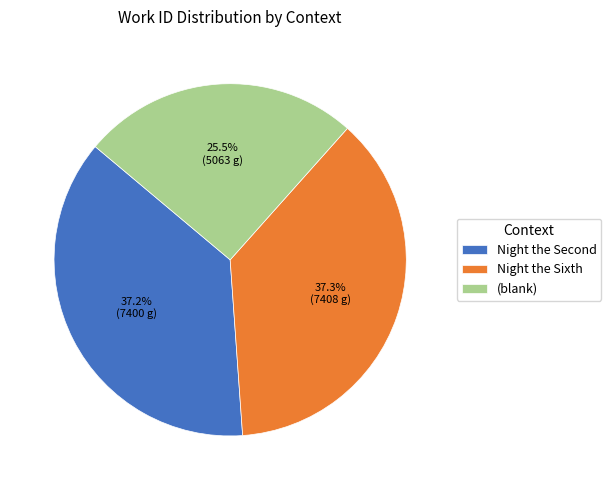

Which category has the smallest portion of the pie?

(blank)